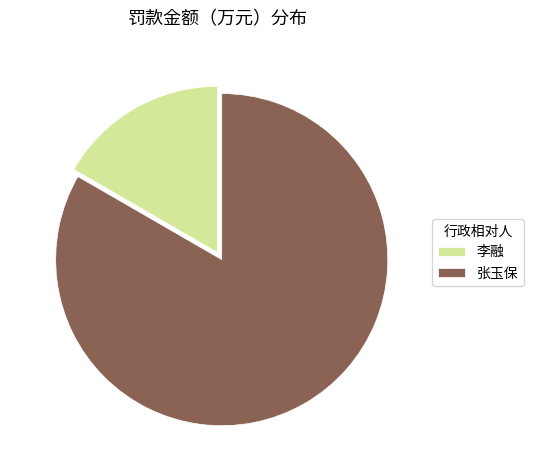

Rank the categories by value from lowest to highest.

李融, 张玉保